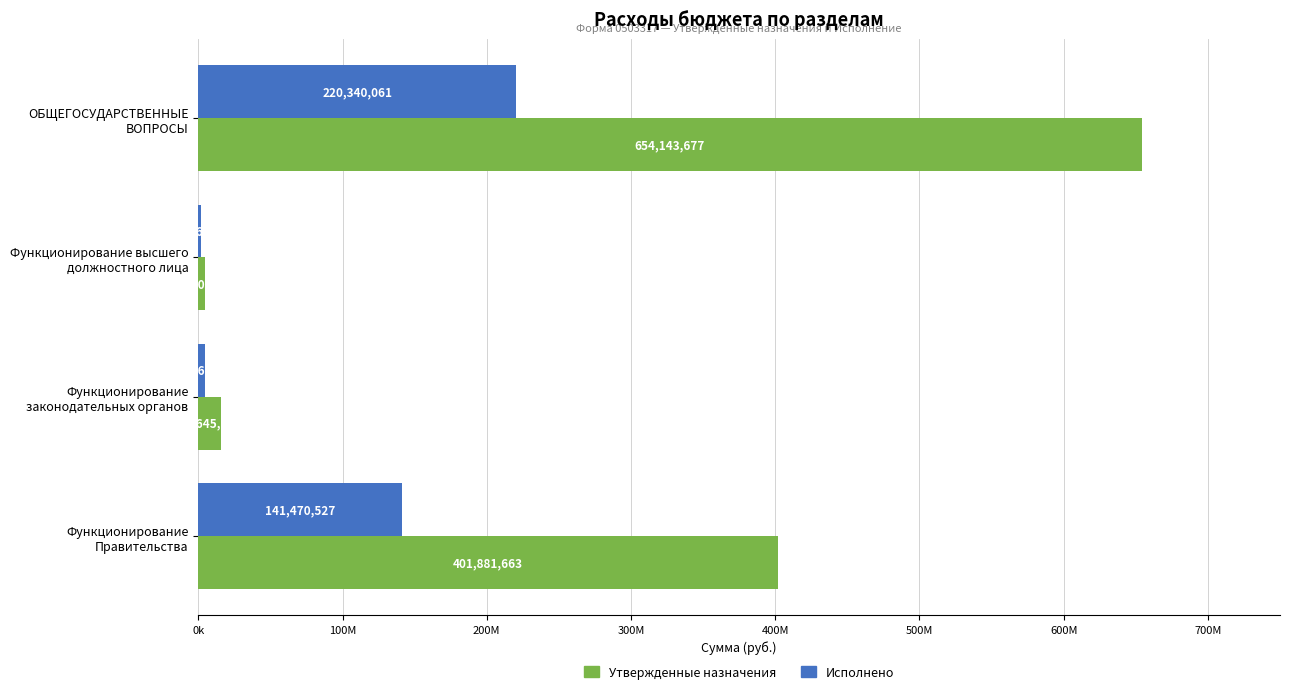

What are all the series names shown in the legend?

Утвержденные назначения, Исполнено